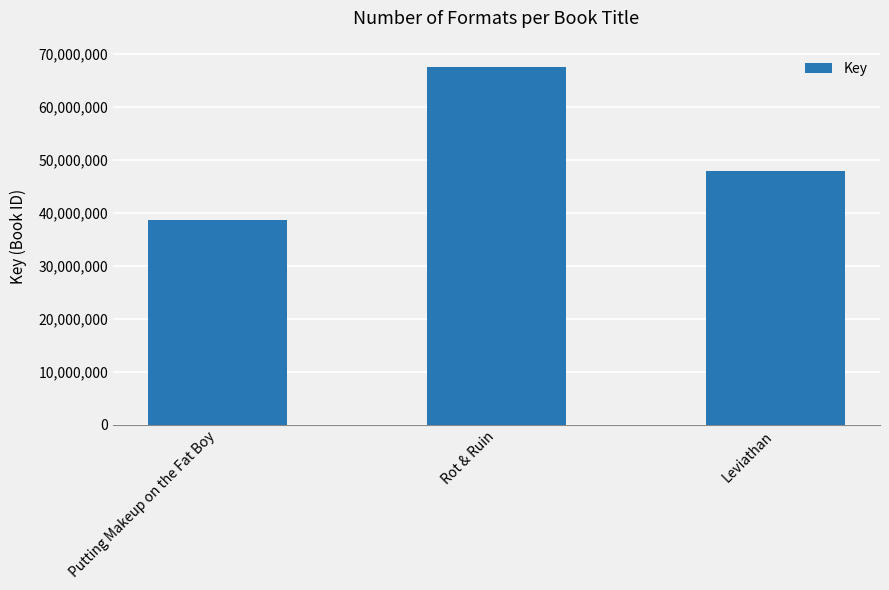

What is the value of the 1st bar from the left?

38602689